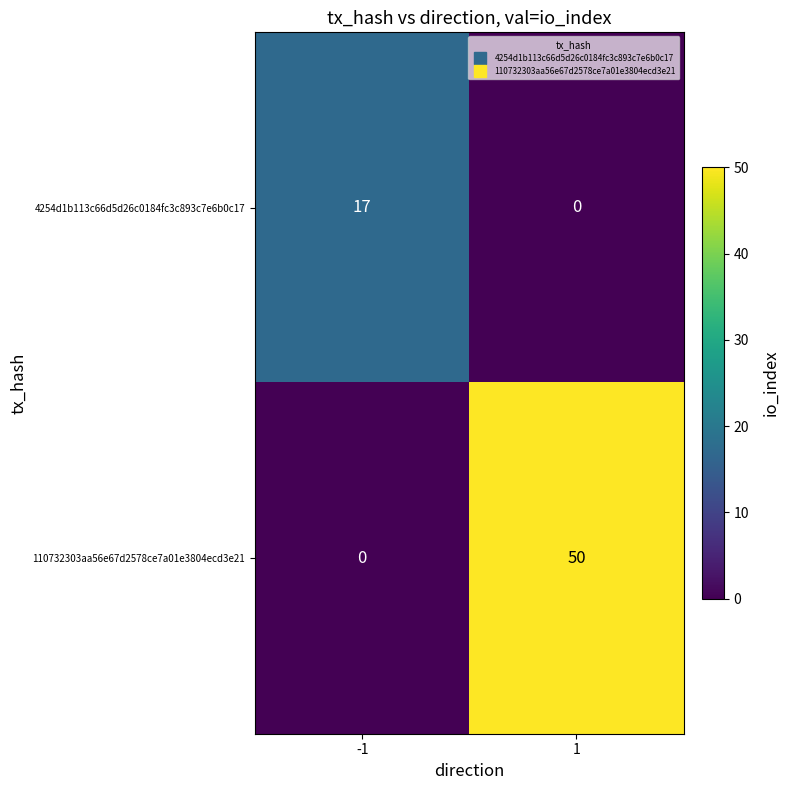

Between -1 and 1, which series saw the biggest shift?

110732303aa56e67d2578ce7a01e3804ecd3e21